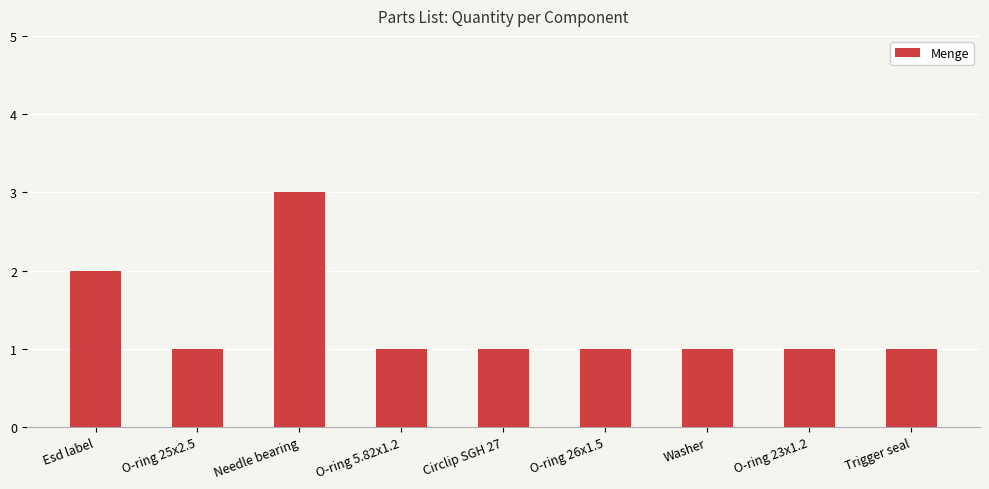

How many series are shown in this chart?

1